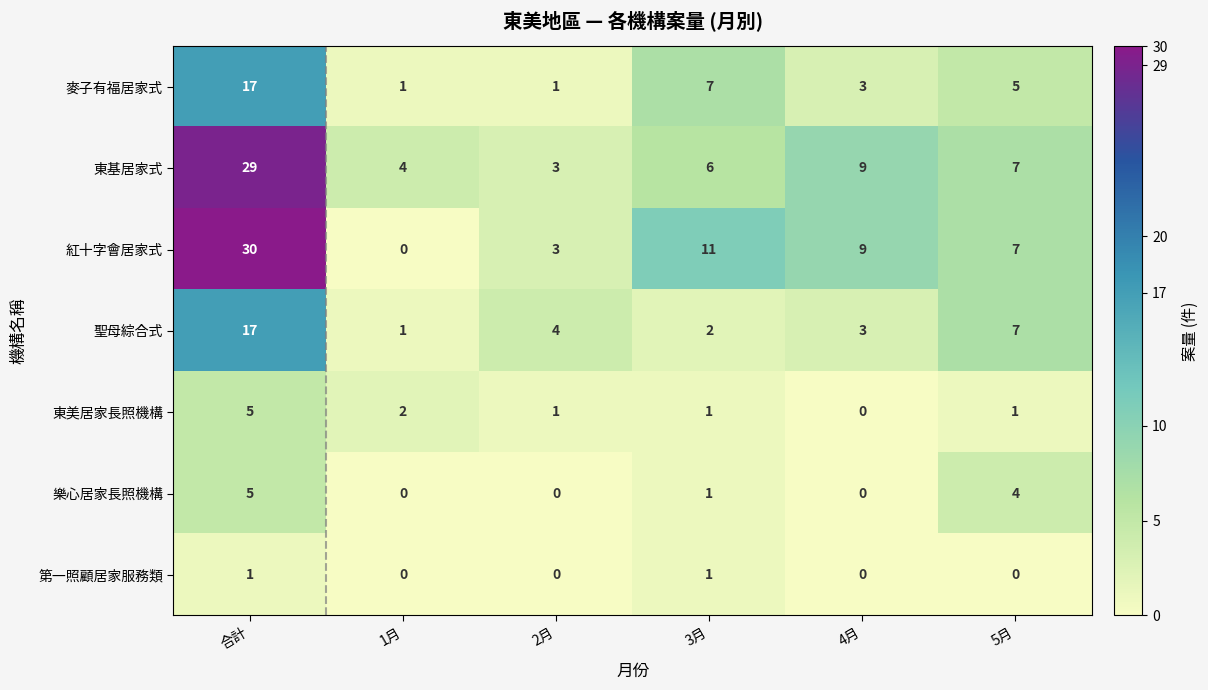

Where does the 紅十字會居家式 series first go above 9?

合計